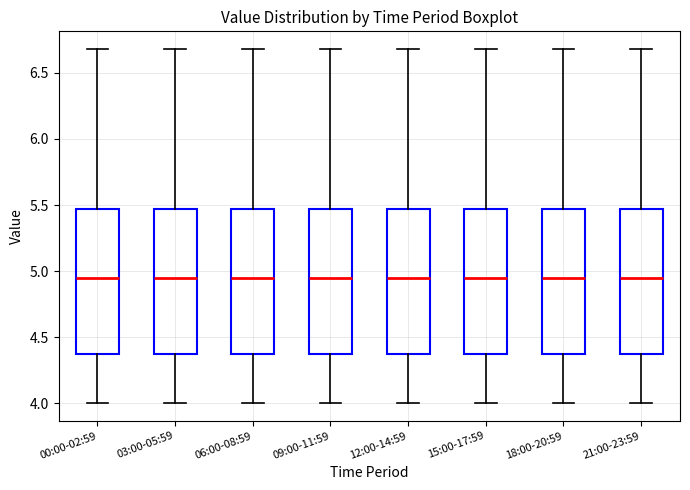

Where does the median line of the box for 15:00-17:59 sit on the y-axis? The values are not printed on the chart, so give them approximately, as read against the axis.

4.95